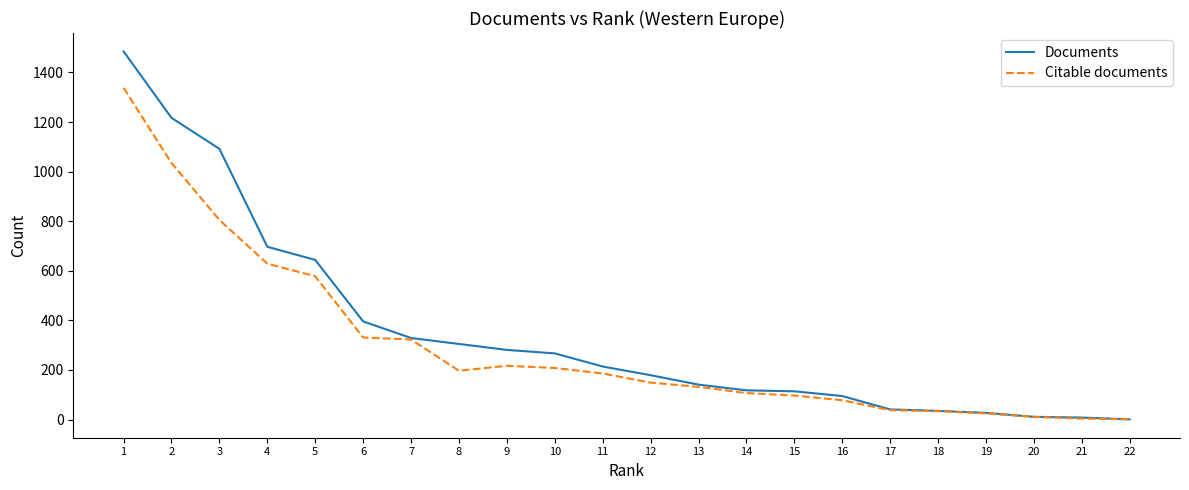

Is the value of Citable documents at 5 greater than the value of Documents at 8?

Yes